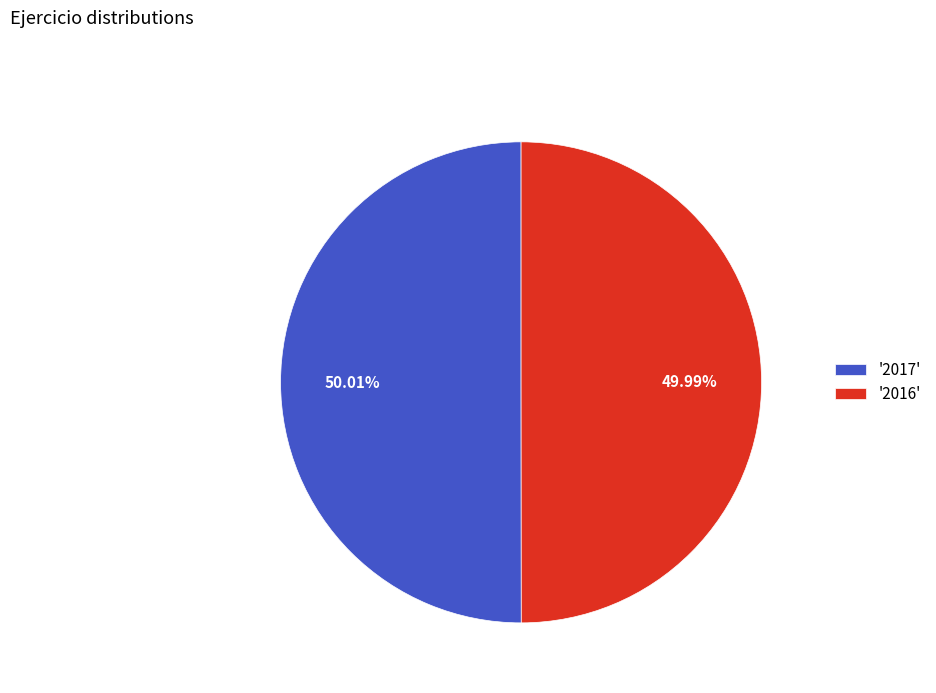

To the nearest percent, what is the average slice percentage?

50%